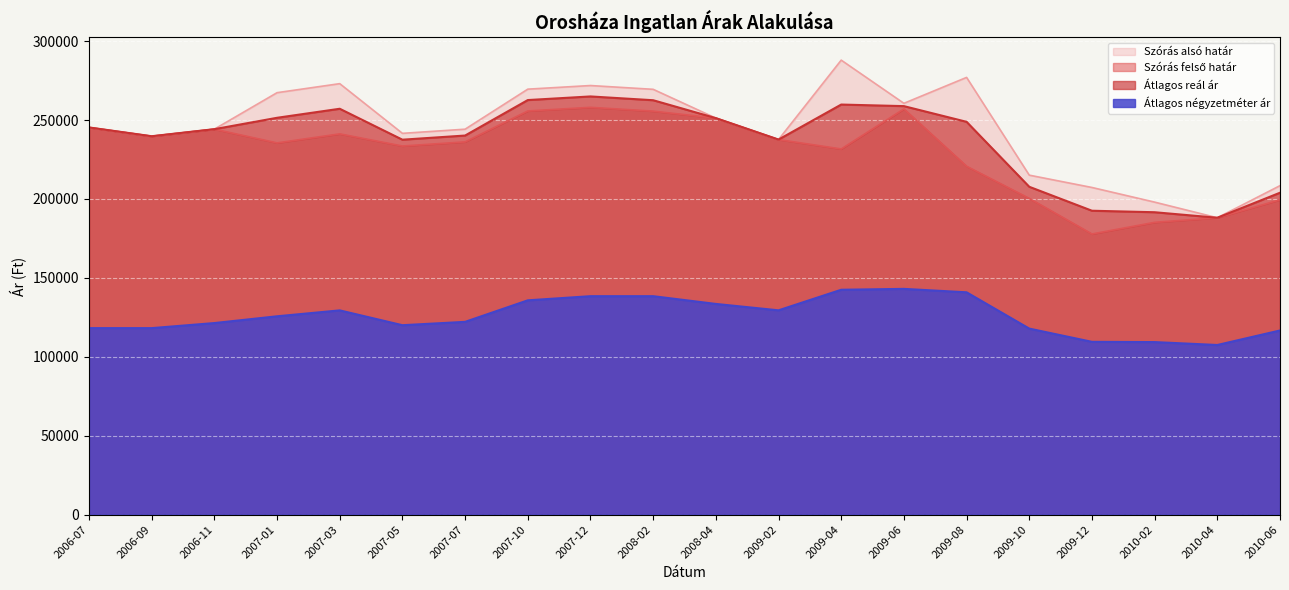

At which category does Szórás felső határ reach its first local peak?

2007-03